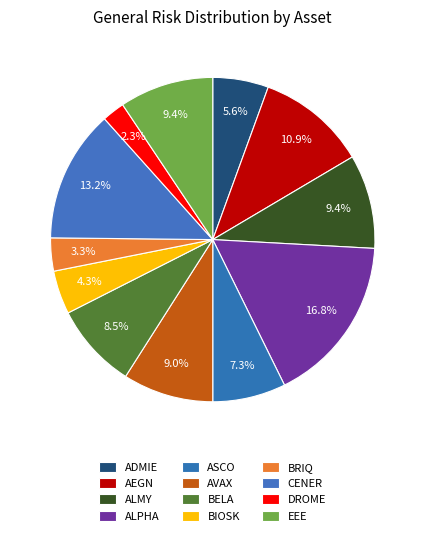

What percentage do AEGN and BIOSK together represent?

15.3%